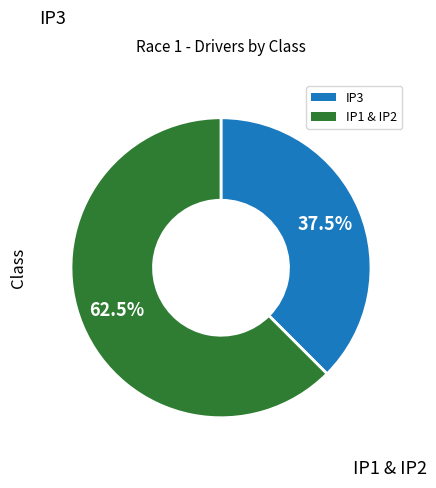

Rank the categories by value from lowest to highest.

IP3, IP1 & IP2